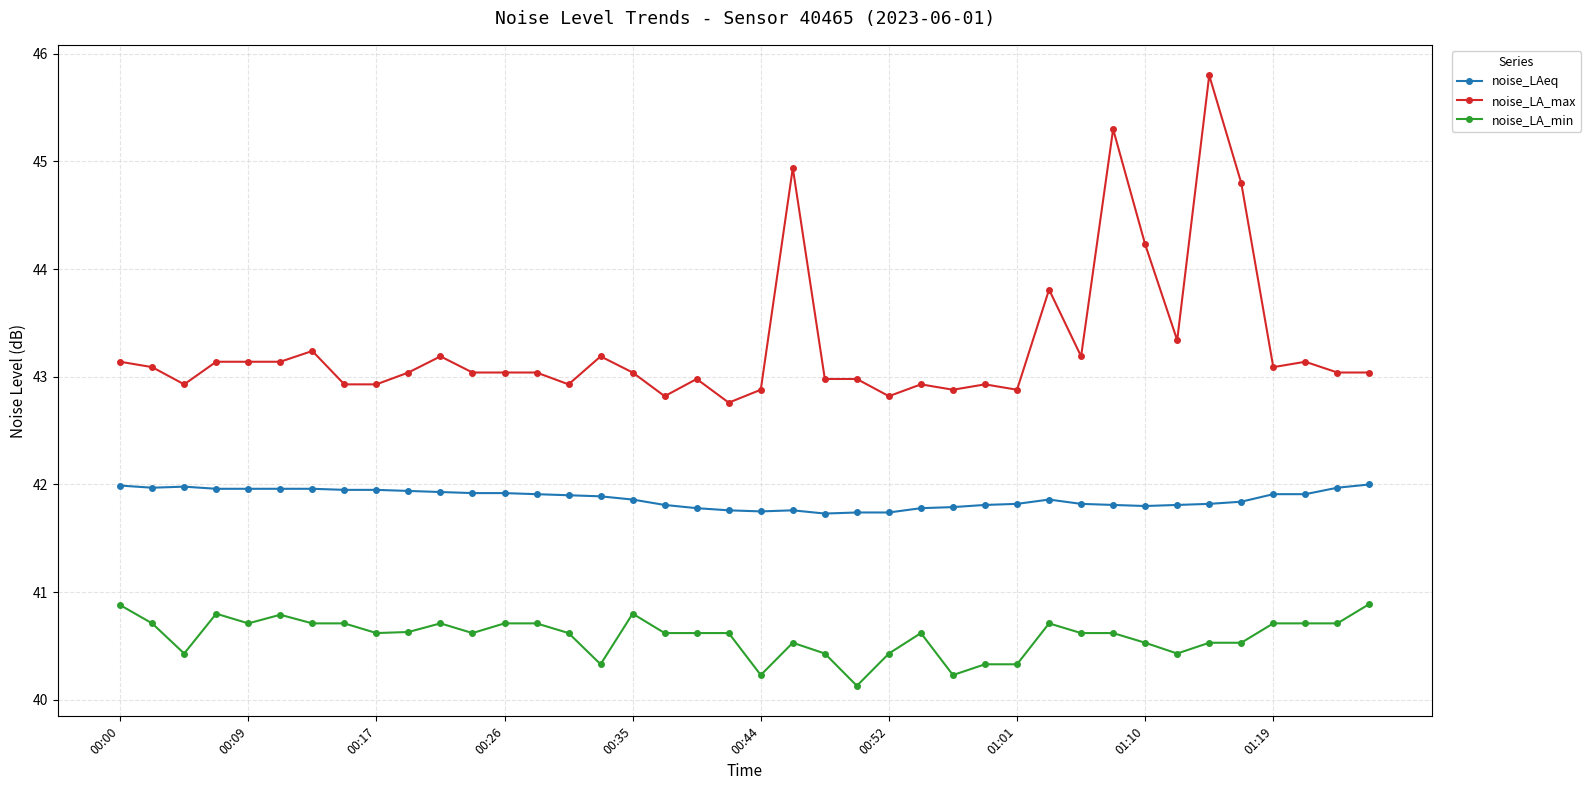

Which series has the largest range (max minus min)?

noise_LA_max